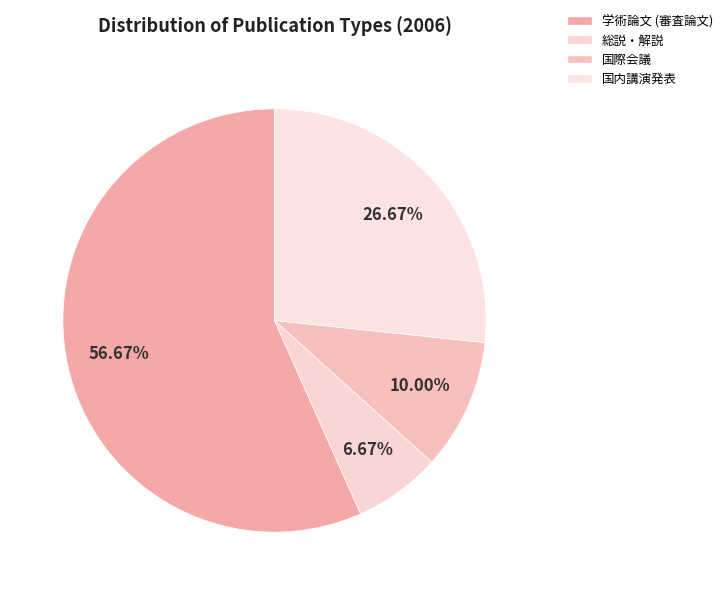

Is it true that 学術論文 (審査論文) is 70% of the pie?

False